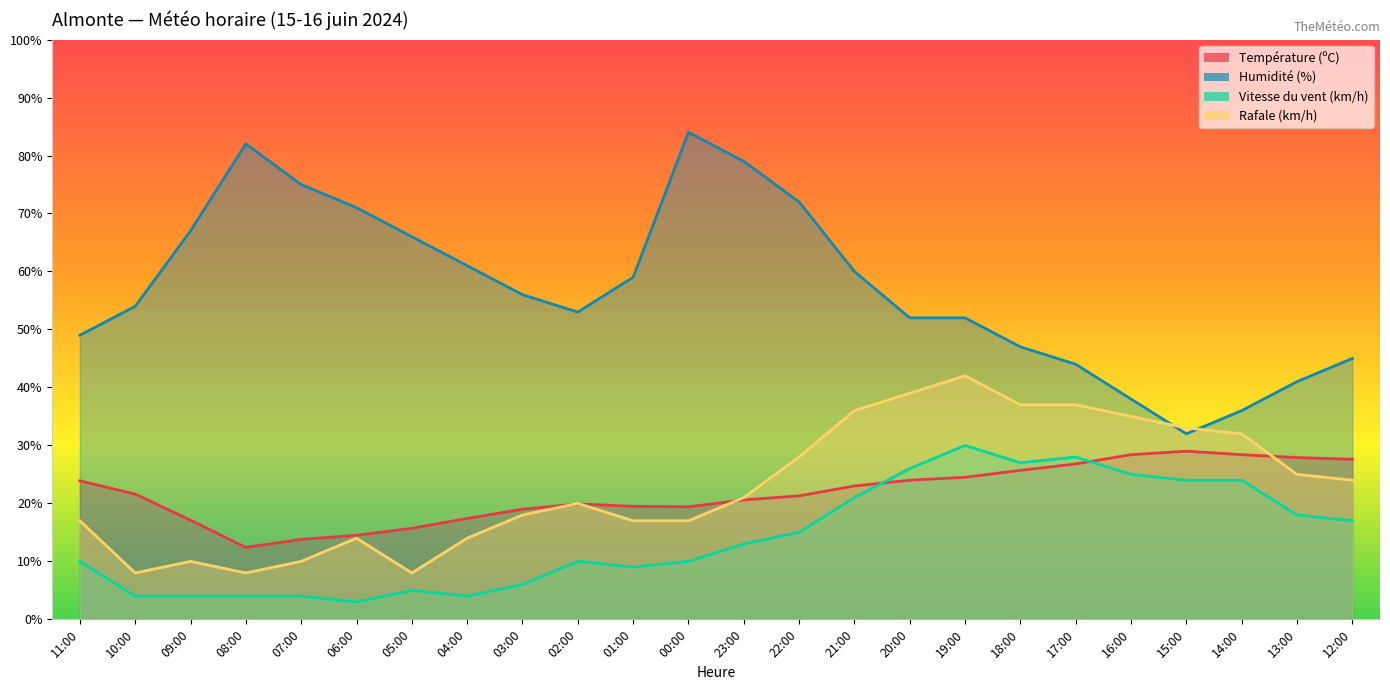

The value of Humidité (%) at 04:00 is 100.2. True or false?

False